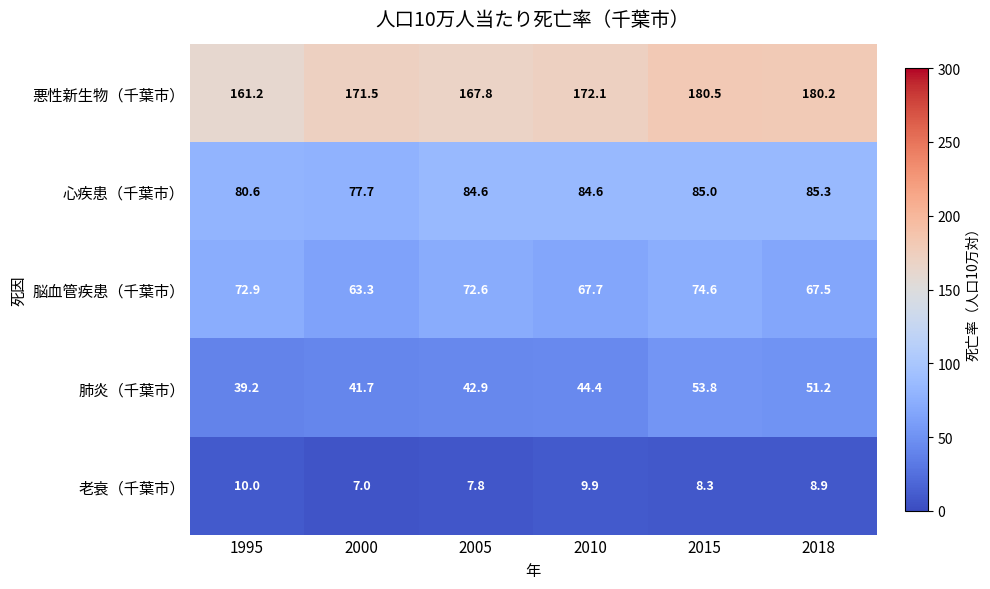

Is the value of 肺炎（千葉市） at 2005 greater than the value of 脳血管疾患（千葉市） at 2005?

No